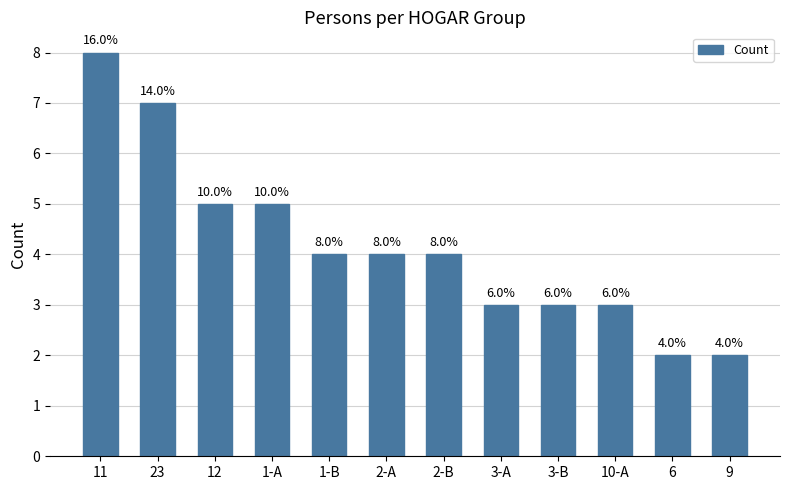

What is the greatest value displayed?

8